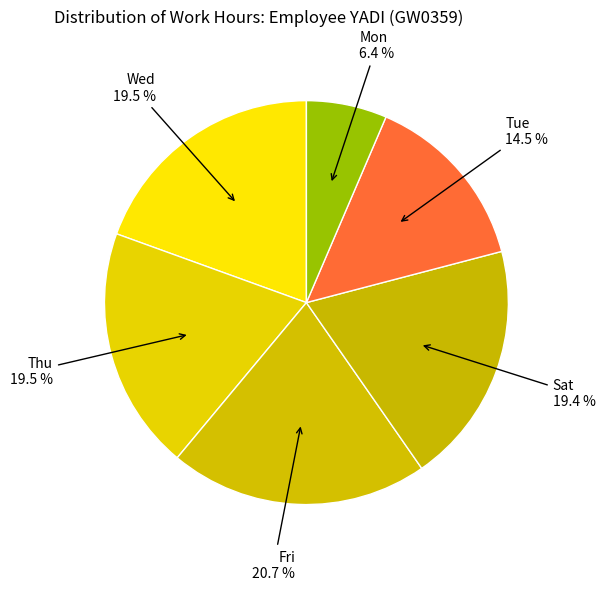

How many segments does this pie chart have?

6